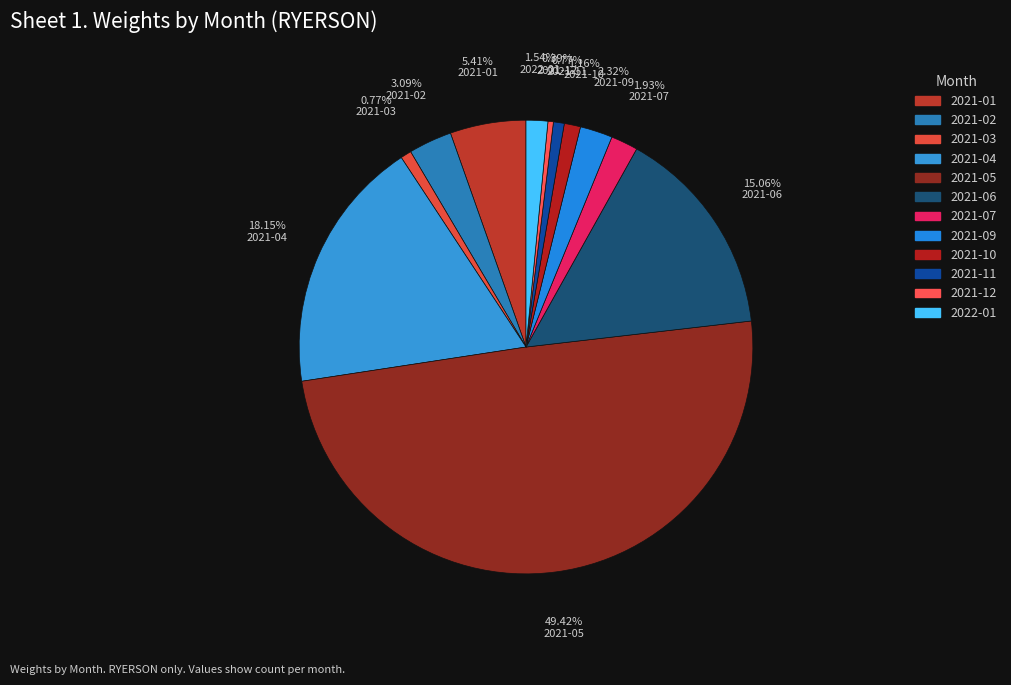

What percentage is the 2021-11 slice, to the nearest percent?

1%